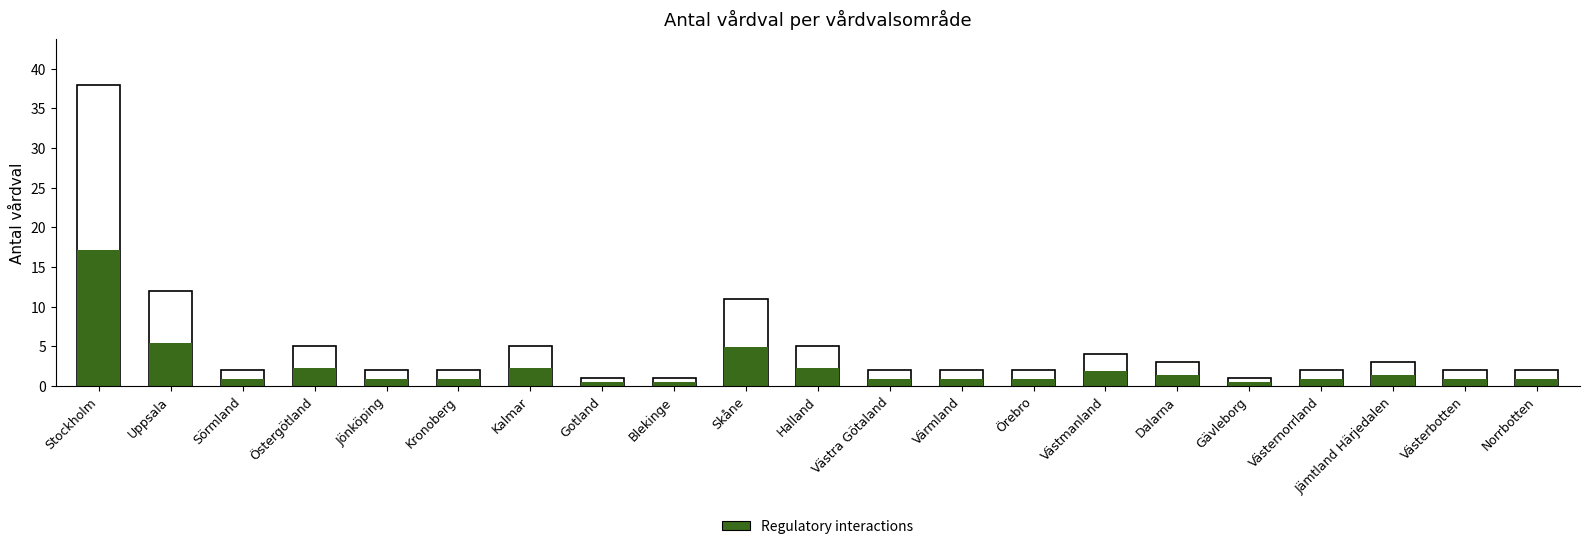

What is the total value across all series at Värmland?

2.9